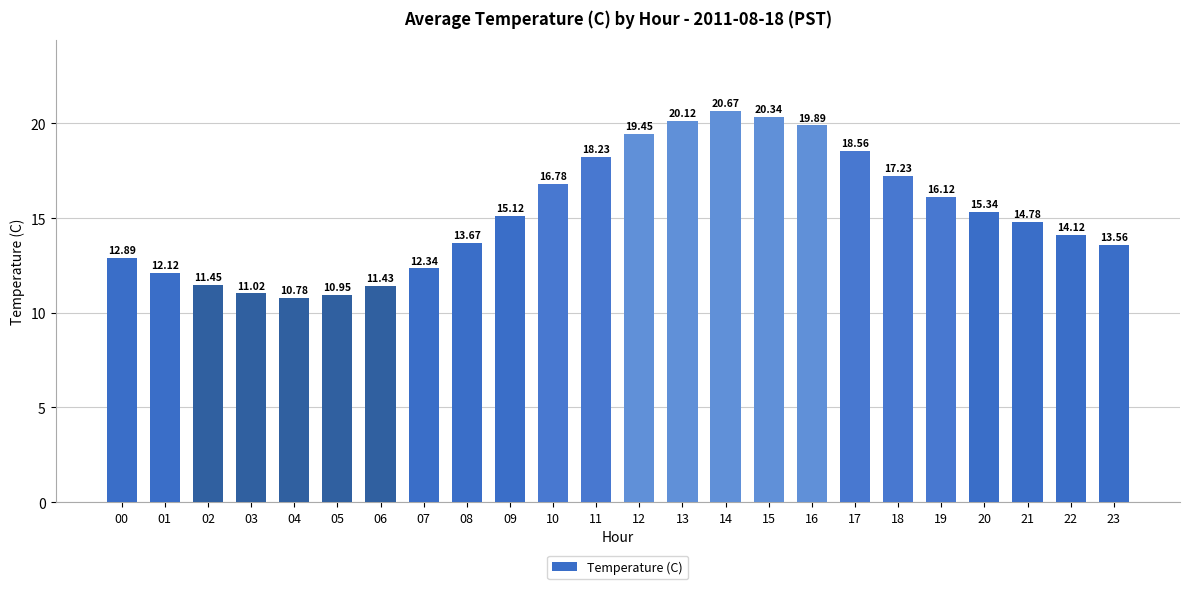

Does the chart contain any negative values?

No